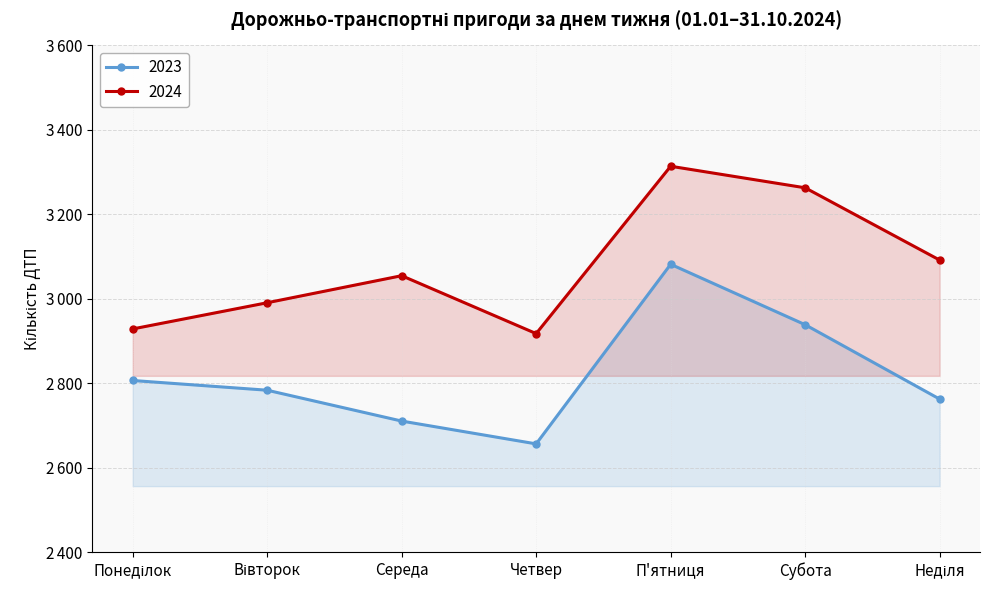

What is the maximum value shown in the chart?

3314